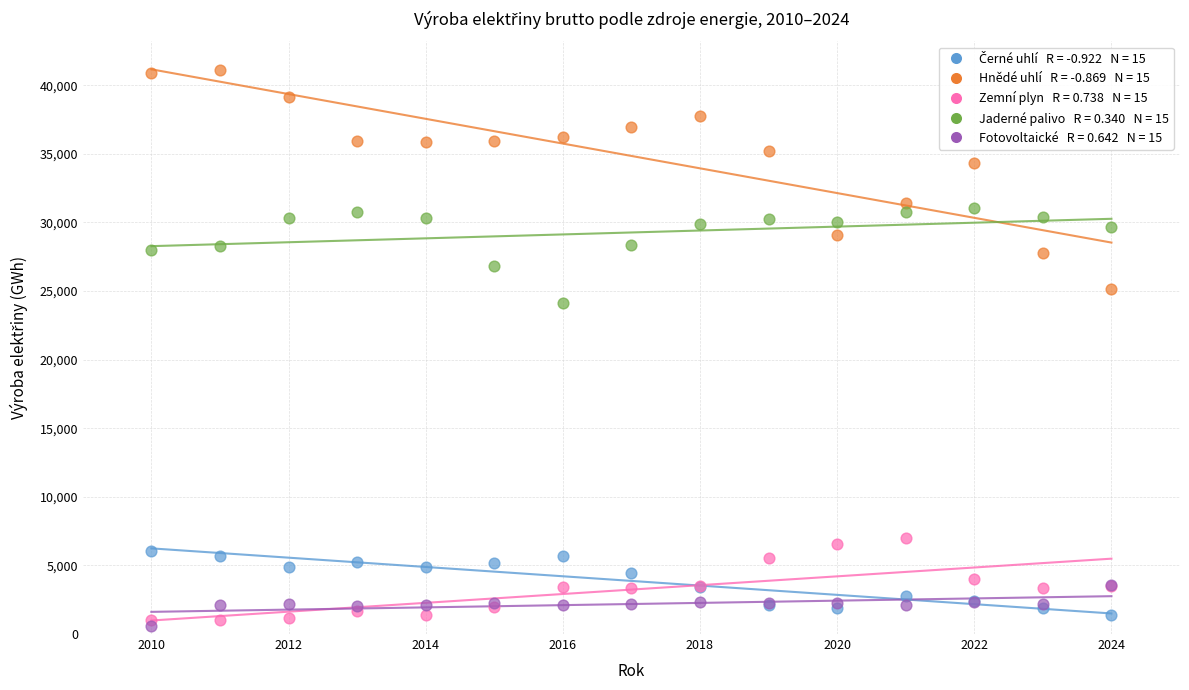

Across all series, what Y value is closest to 20853?

24104.2